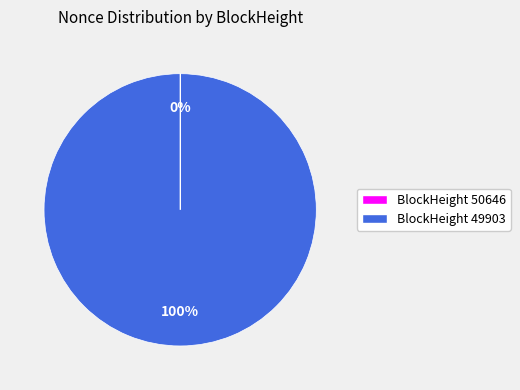

Which category has the biggest portion of the pie?

BlockHeight 49903